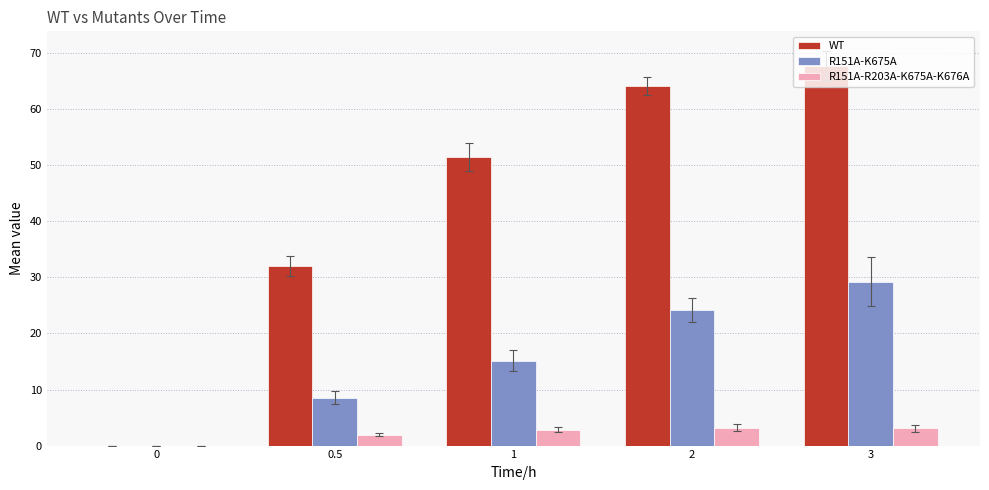

What is the approximate value of R151A-K675A at 1?

15.1